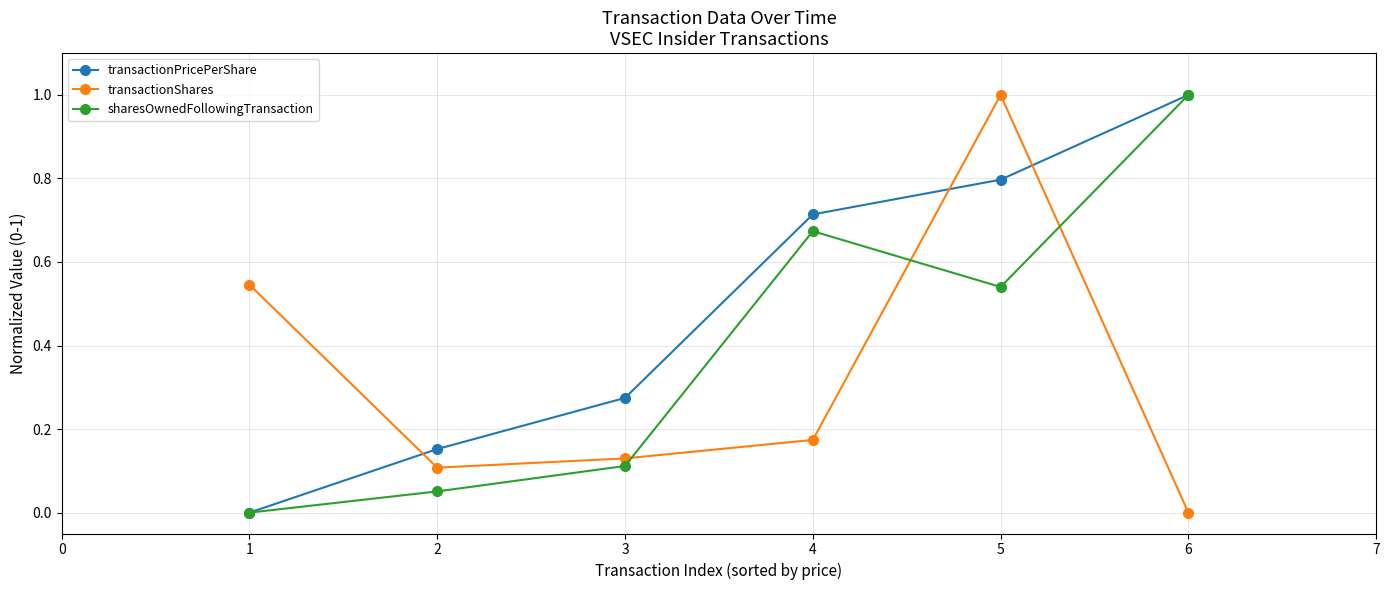

True or false: transactionPricePerShare has more than 1 points higher than both neighbors.

False